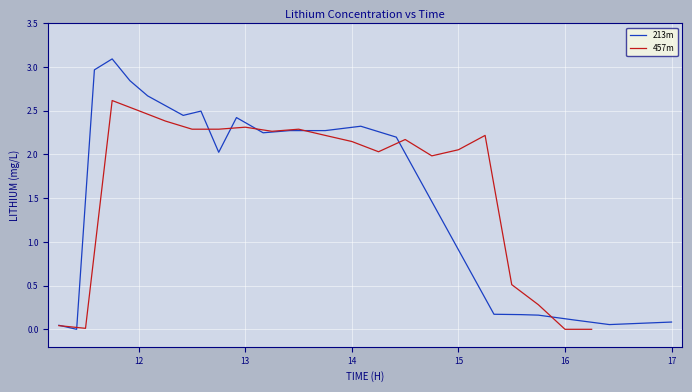

How many values in the 457m series are below 2?

7